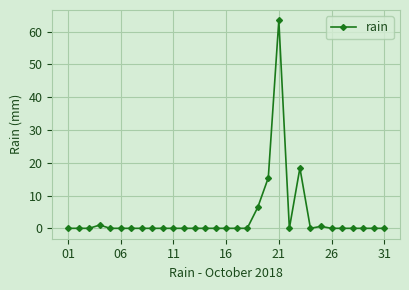

How many categories are shown in the chart?

31